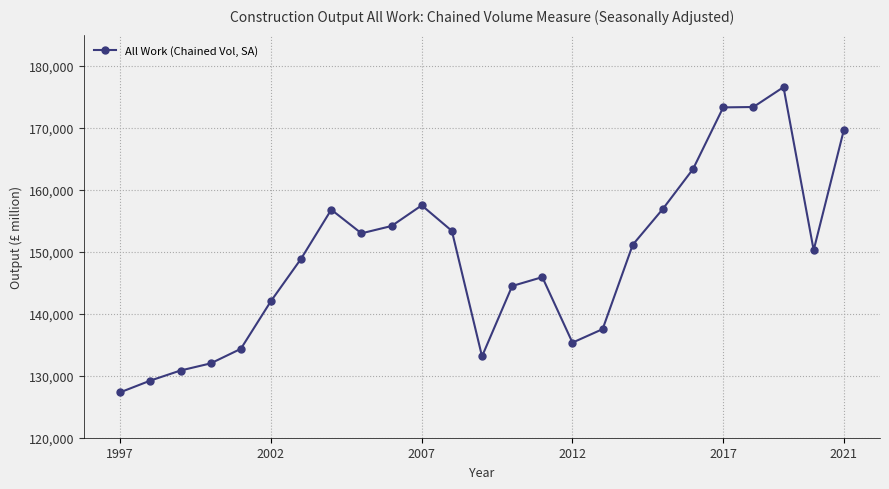

What is the maximum value shown in the chart?

176535